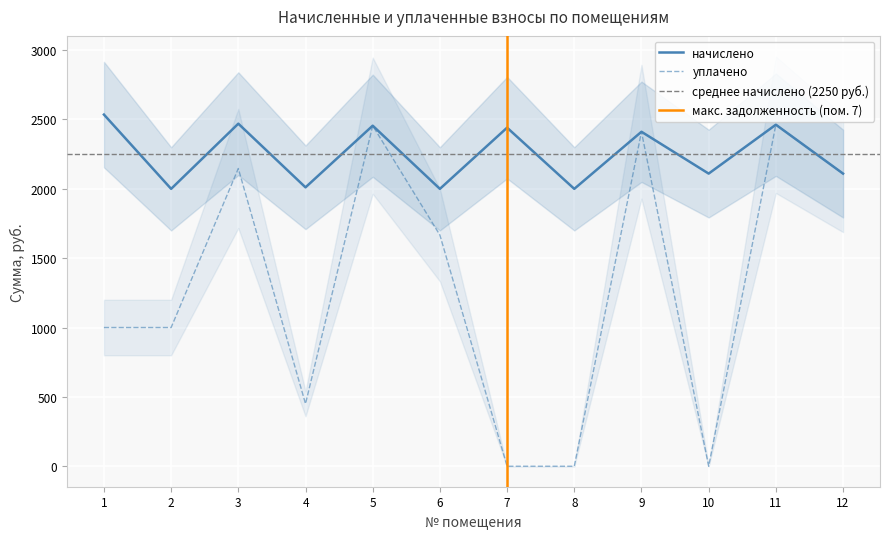

What is the difference between the maximum and minimum values in the уплачено series?

2462.0